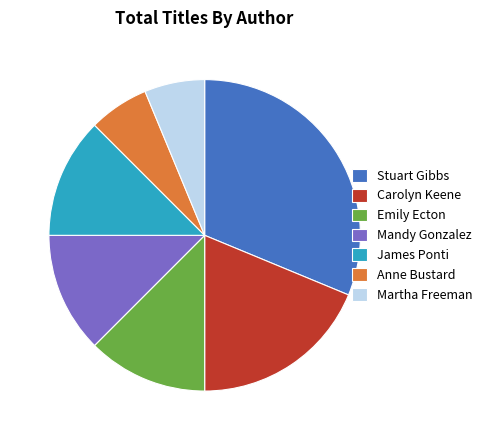

True or false: Mandy Gonzalez accounts for 26% of the total.

False